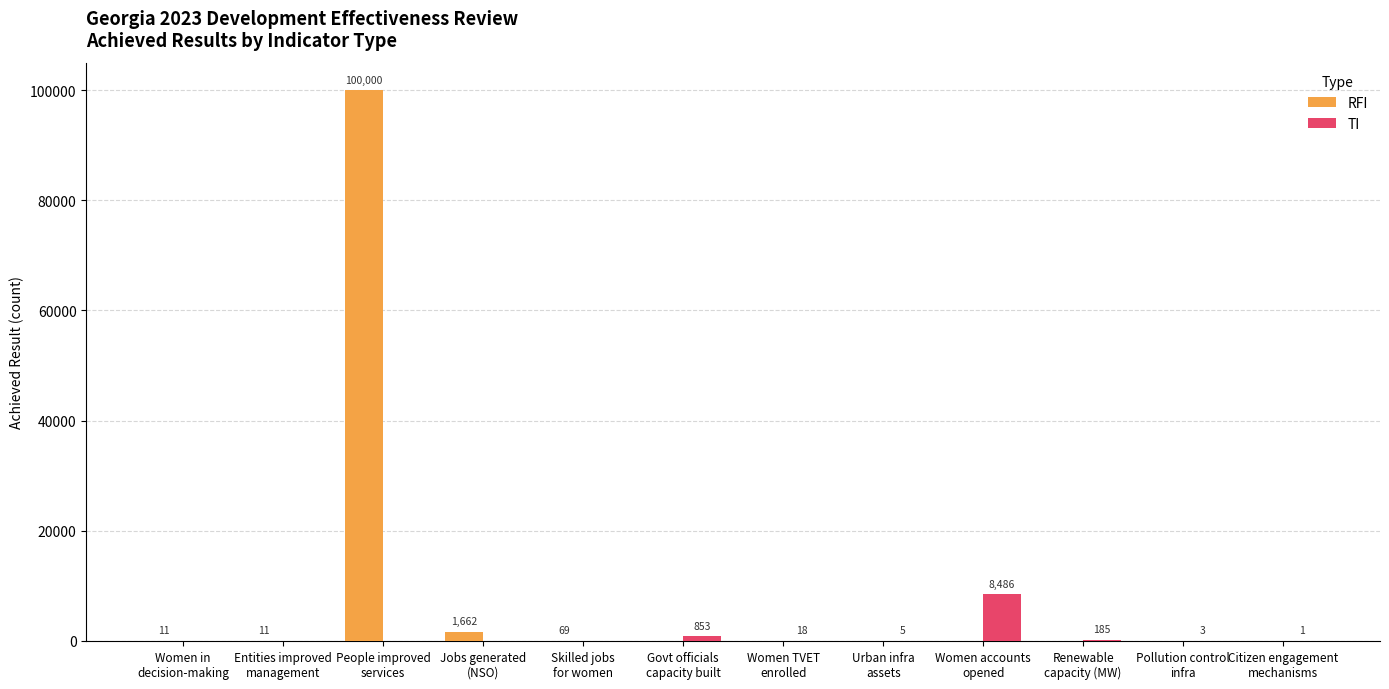

Which series has the largest total across all categories?

RFI